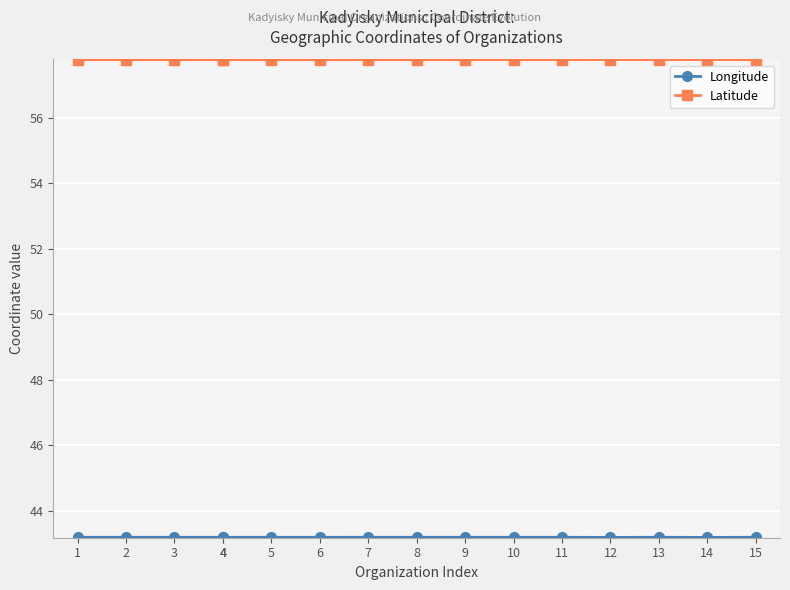

Which has a higher value, 6 or 11?

11